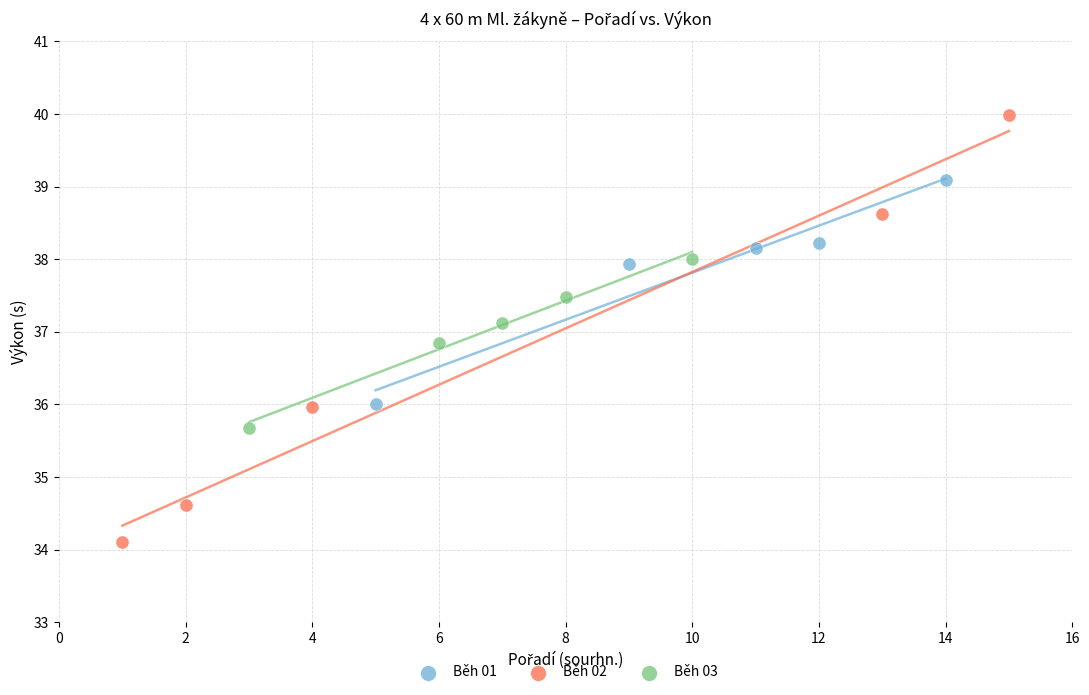

Which series contains the lowest Y value?

Běh 02